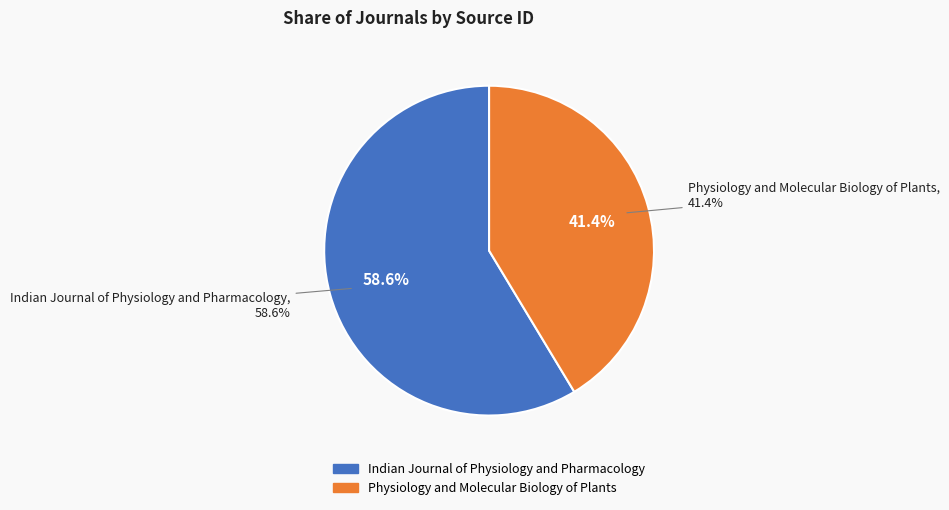

Count the number of slices in the pie.

2